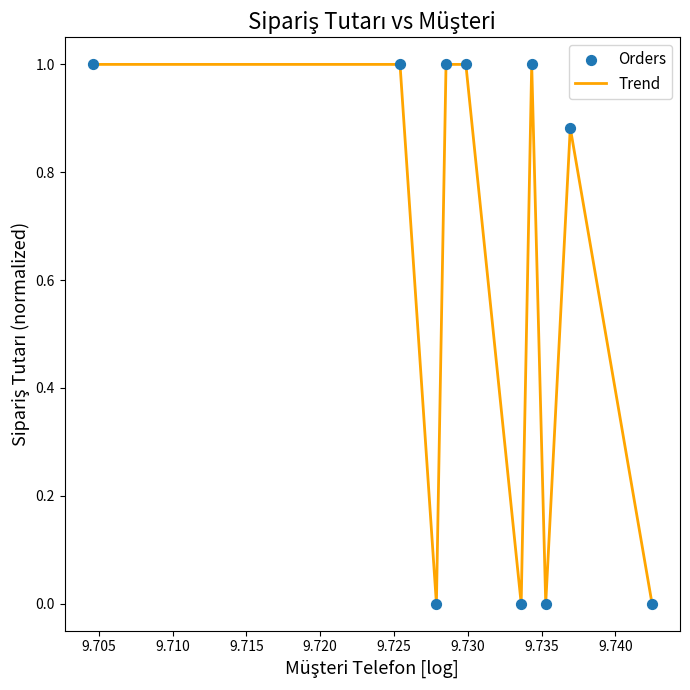

What is the difference between the maximum and minimum values?

1.0